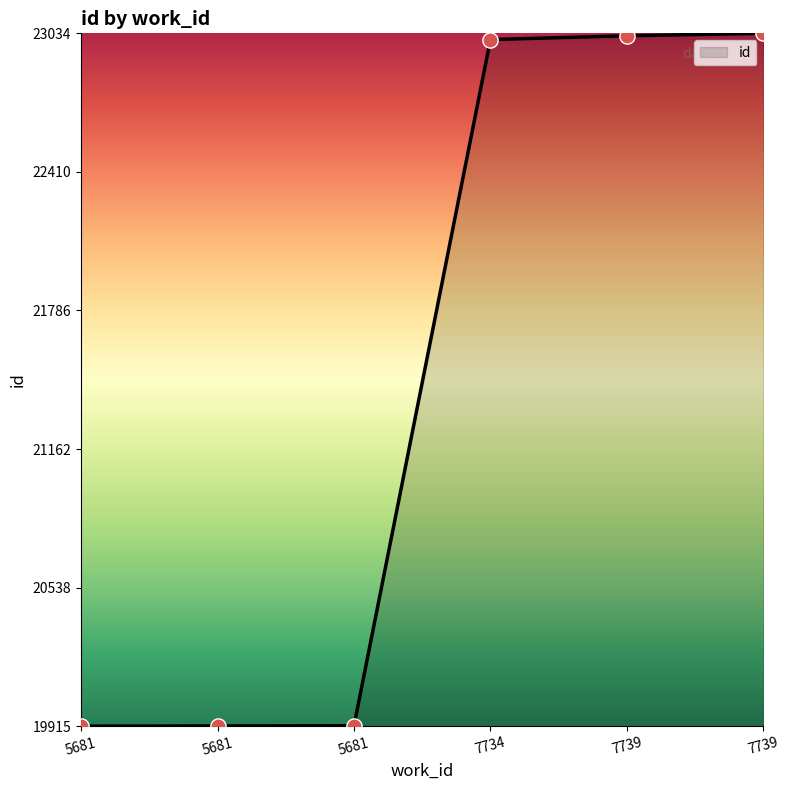

Which has a higher value, 7739 or 7739?

7739